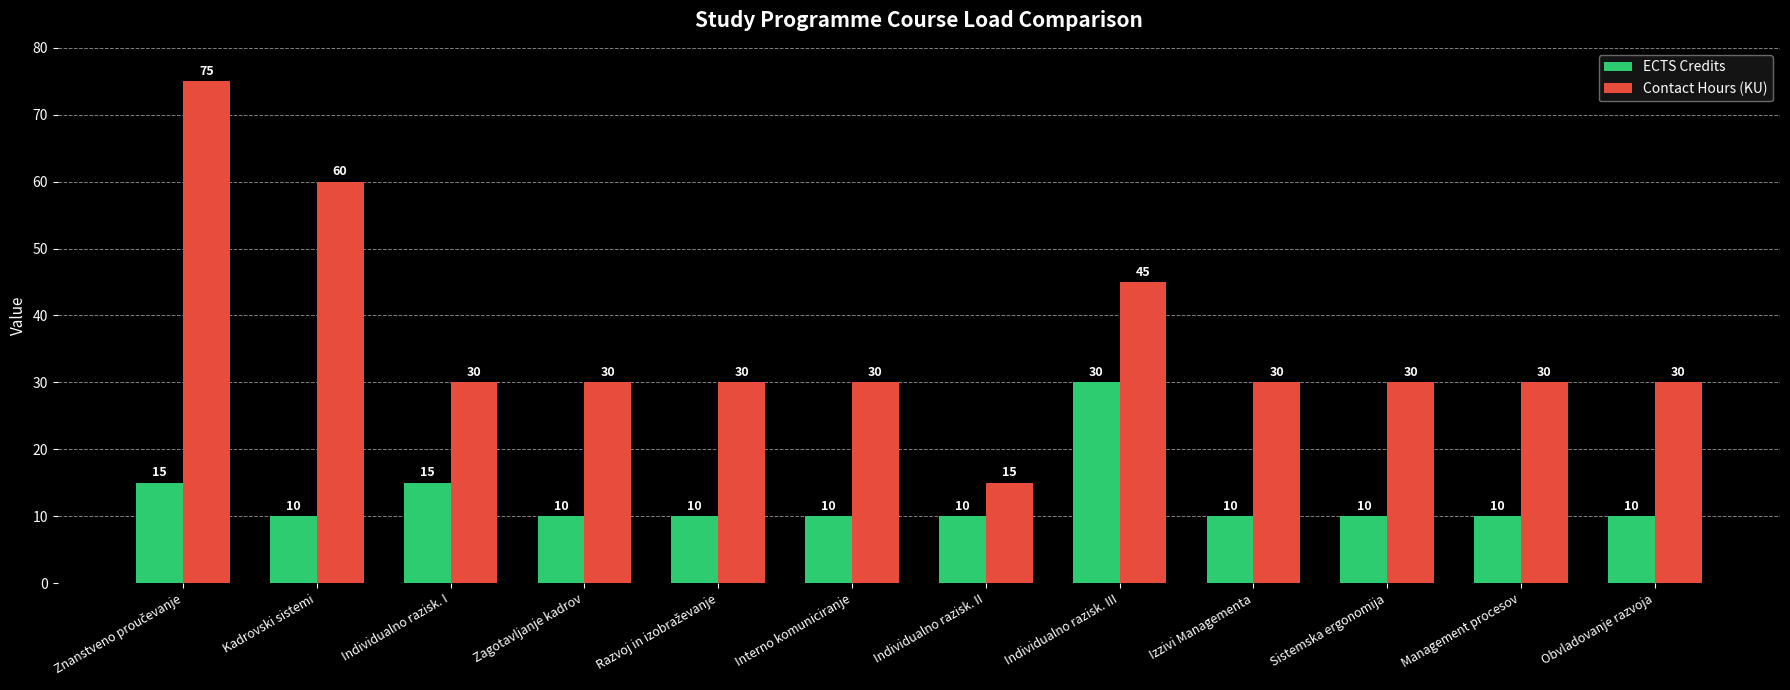

Count the ECTS Credits values in the range 10 to 15.

11